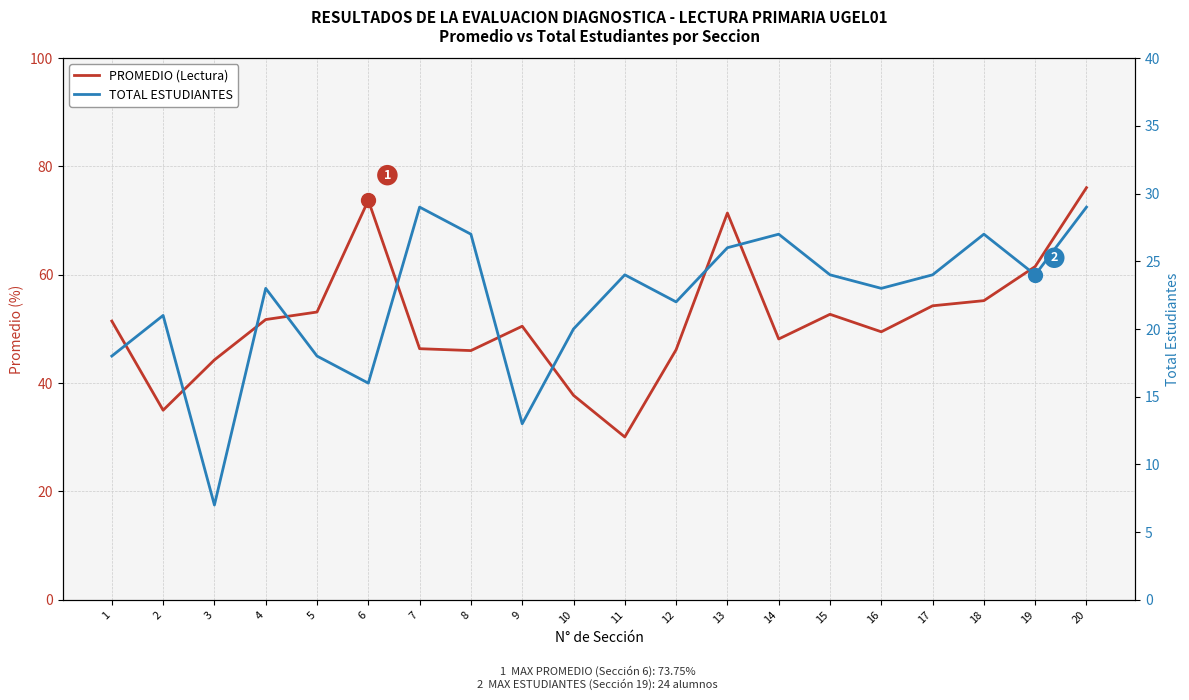

List the series in order of their peak value, lowest first.

TOTAL ESTUDIANTES, PROMEDIO (Lectura)